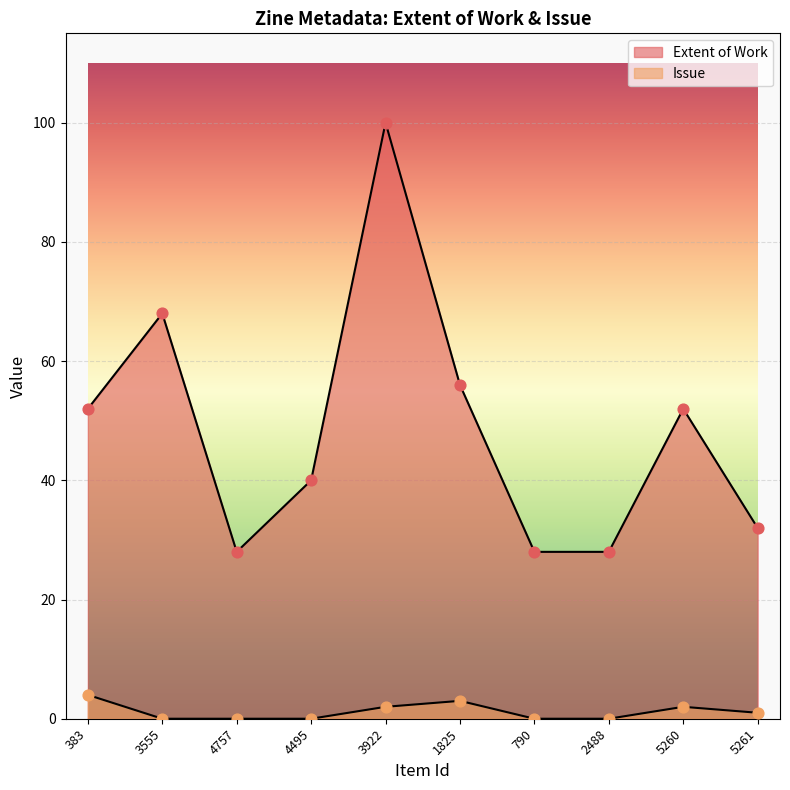

Which series reaches the minimum Y coordinate?

Issue